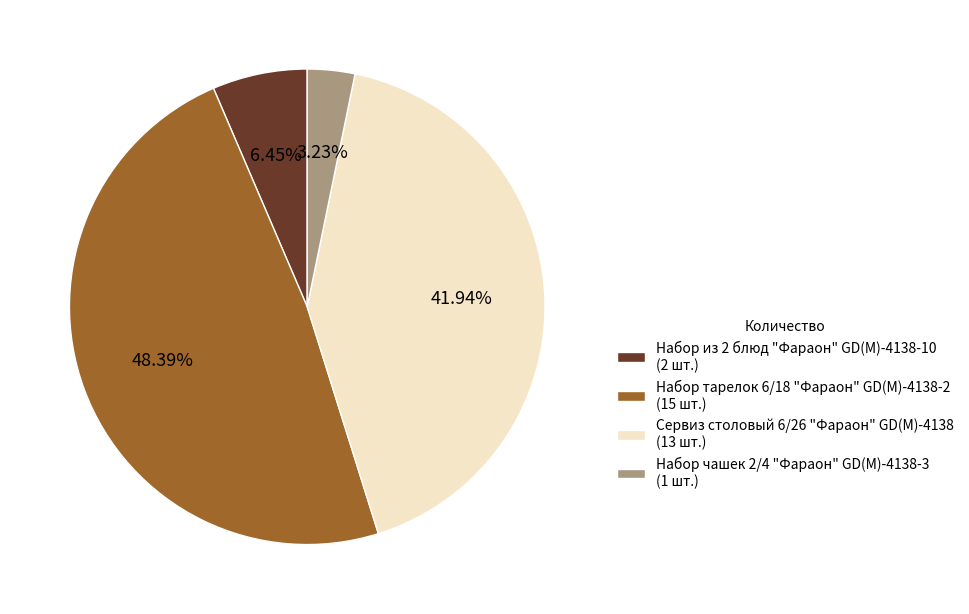

Which category has the biggest portion of the pie?

Набор тарелок 6/18 "Фараон" GD(M)-4138-2